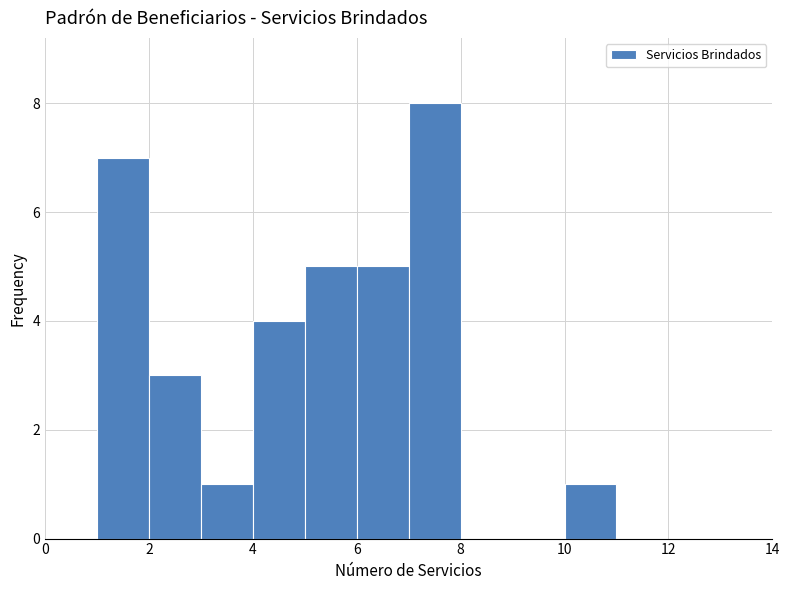

Reading left to right, transcribe this chart: for each bar, give the range it covers on the x-axis and its height. The values are not printed on the chart, so give them approximately, as read against the axis.

1 to 2: 7
2 to 3: 3
3 to 4: 1
4 to 5: 4
5 to 6: 5
6 to 7: 5
7 to 8: 8
8 to 9: 0
9 to 10: 0
10 to 11: 1